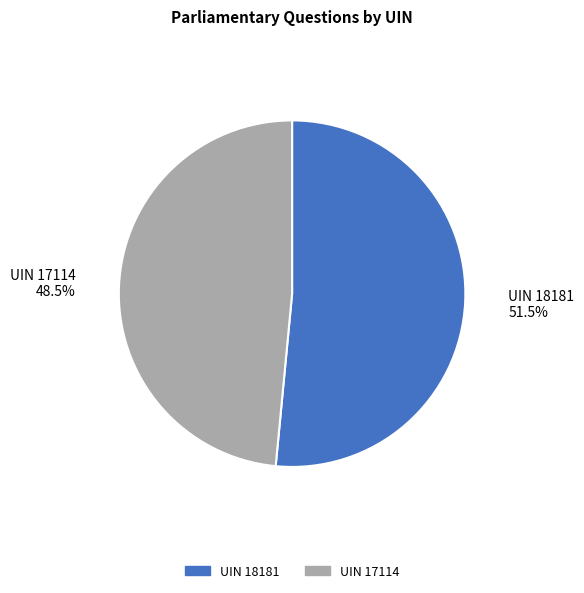

What is the smallest slice in the pie chart?

UIN 17114